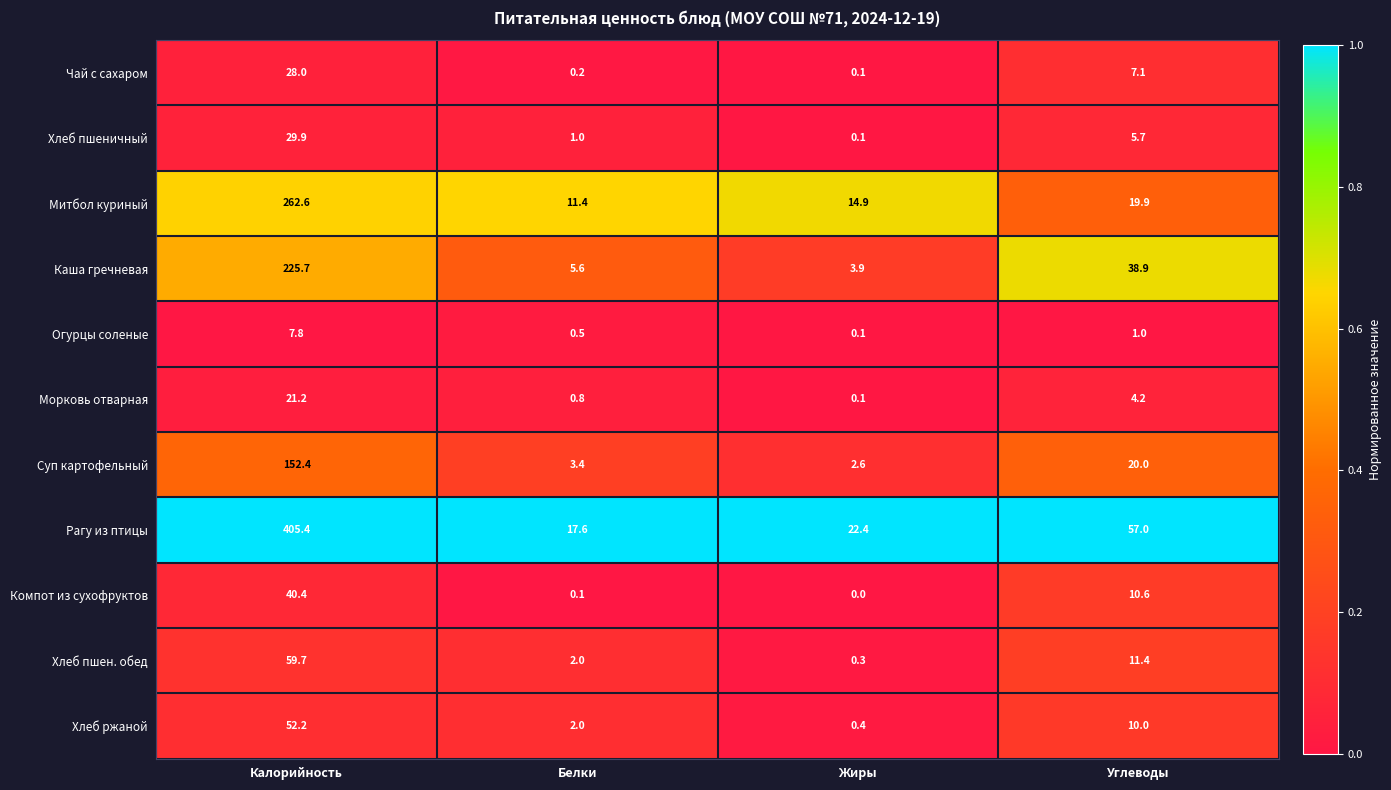

Rank the series by their maximum value, from highest to lowest.

Рагу из птицы, Митбол куриный, Каша гречневая, Суп картофельный, Хлеб пшен. обед, Хлеб ржаной, Компот из сухофруктов, Хлеб пшеничный, Чай с сахаром, Морковь отварная, Огурцы соленые